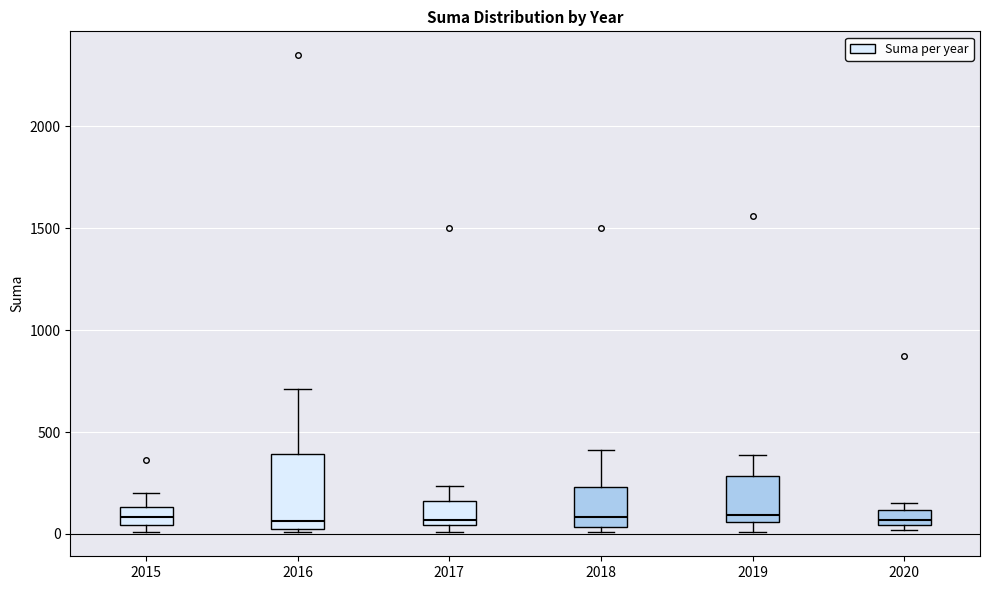

Comparing the boxes themselves (not the whiskers), which one is the tallest?

2016